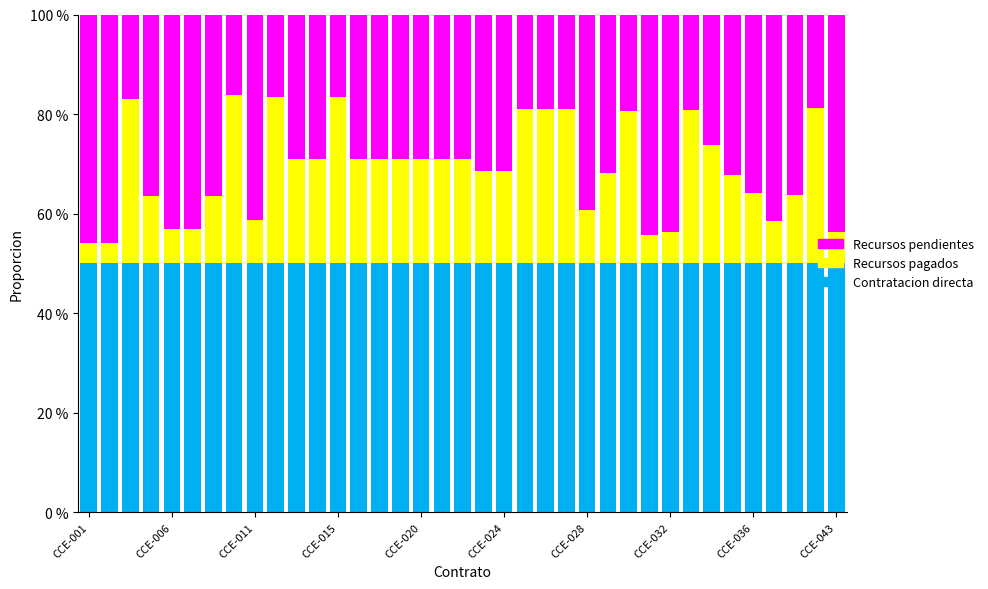

What is the lowest value of the Contratacion directa series?

50.0